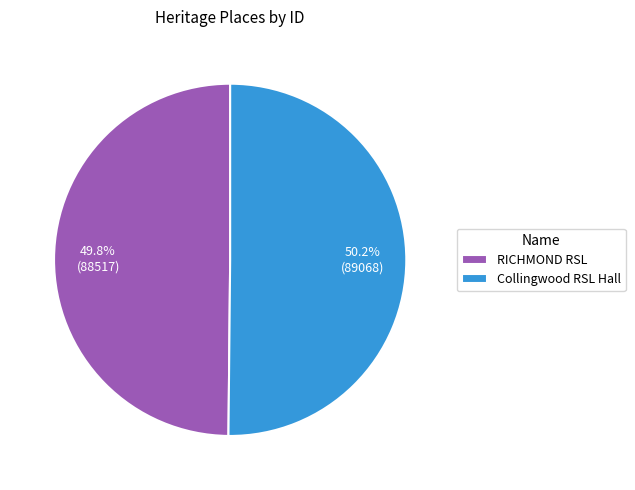

Does any single category account for the majority?

Yes